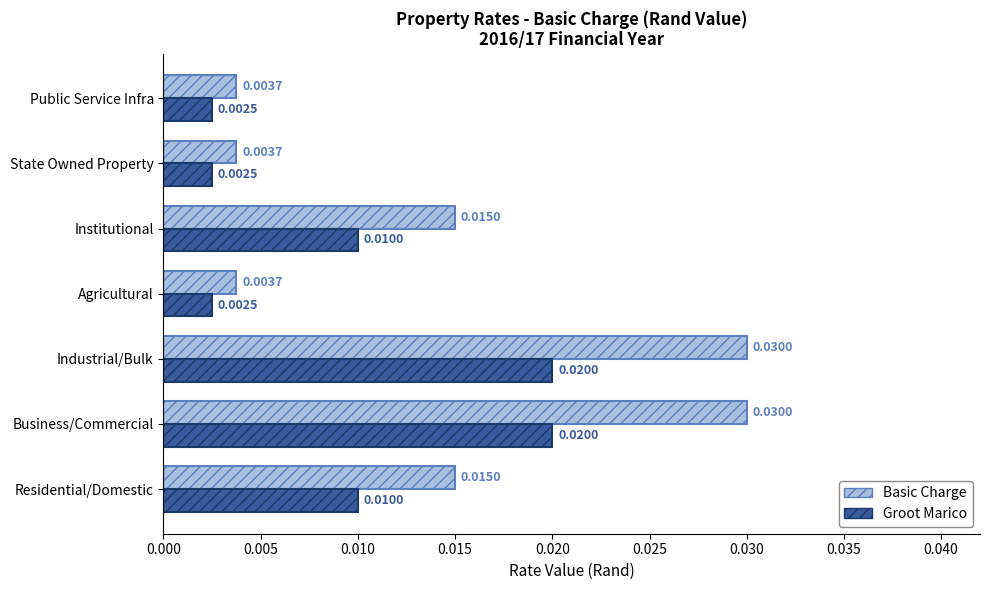

Which series has the largest total across all categories?

Basic Charge